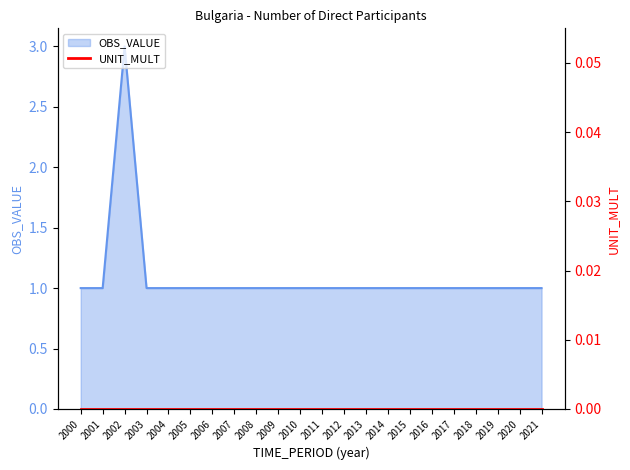

What is the ratio of the value at 2010 to the value at 2017?

1.0